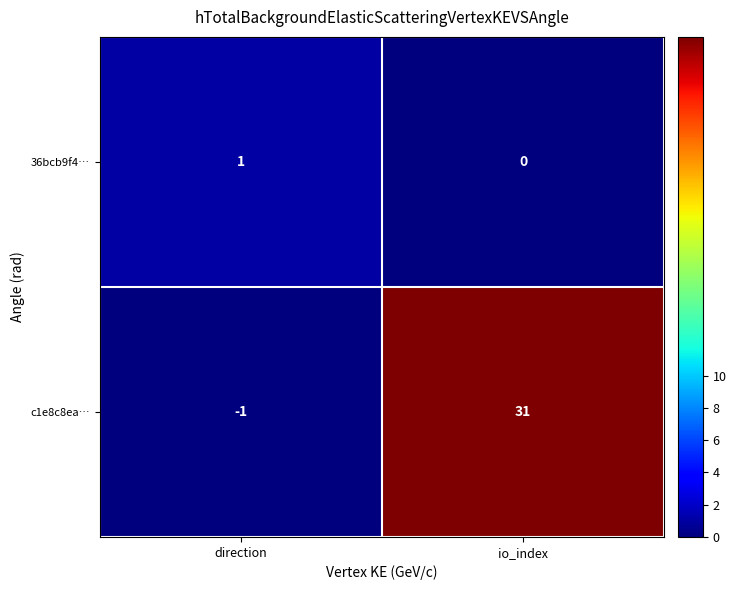

What is the sum of the c1e8c8ea… values at io_index and direction?

30